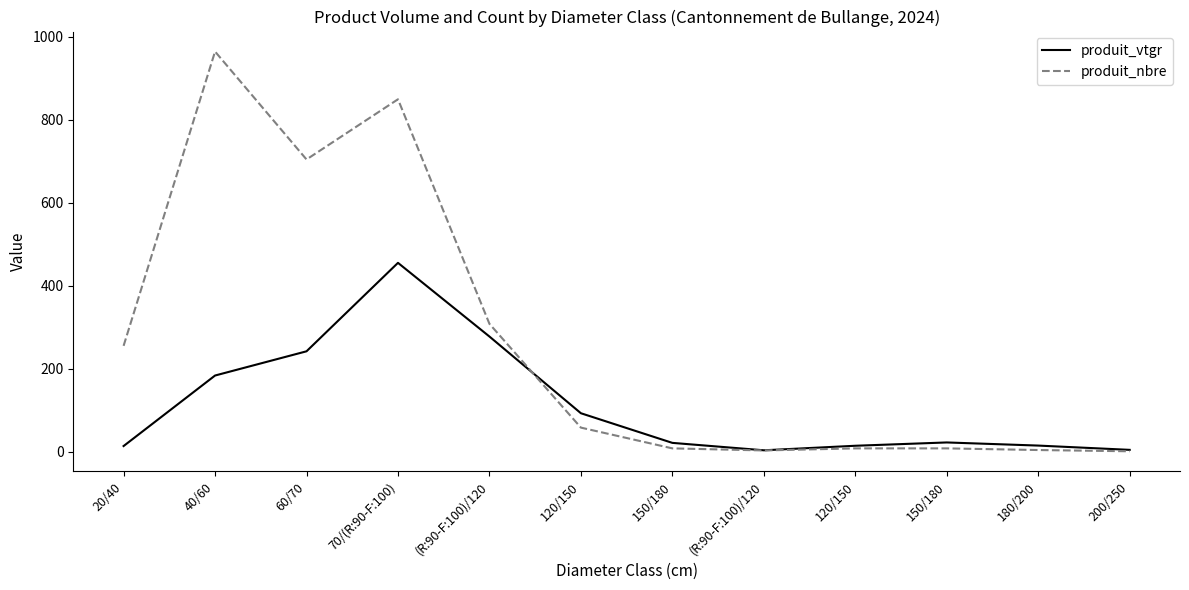

Which label corresponds to the smallest value in the chart?

200/250